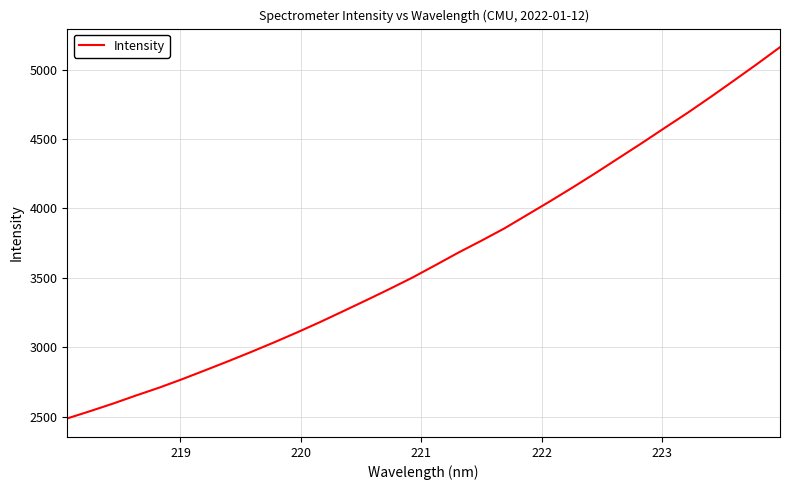

What is the minimum value shown in the chart?

2487.6